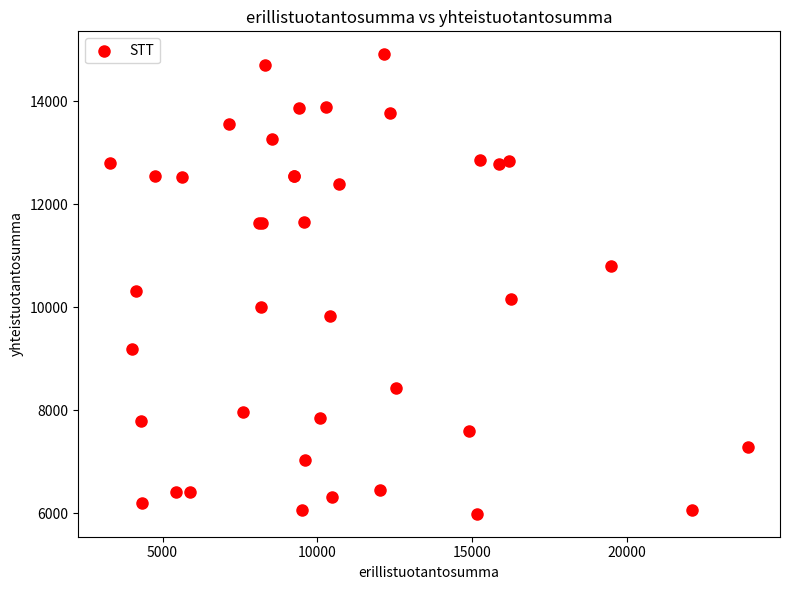

What Y value in the scatter plot is closest to 10450?

10323.5